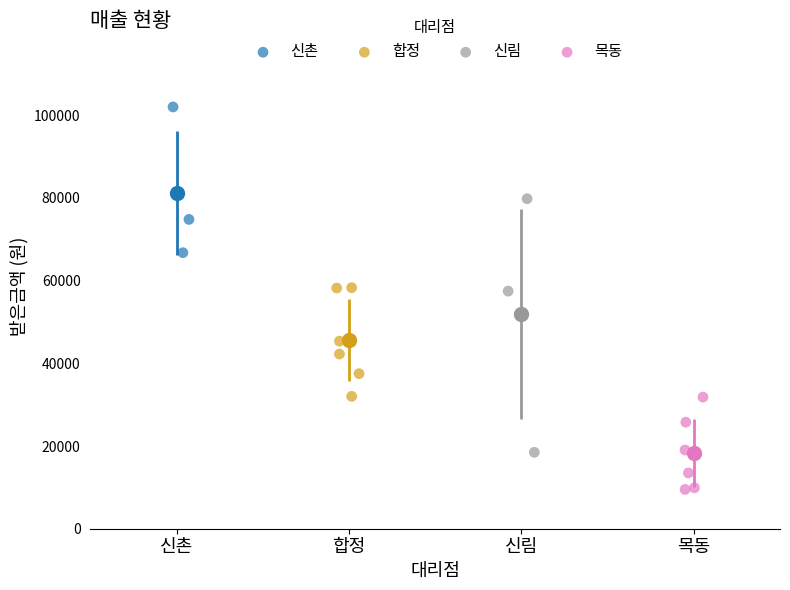

Which series has the largest Y range (max minus min)?

신림